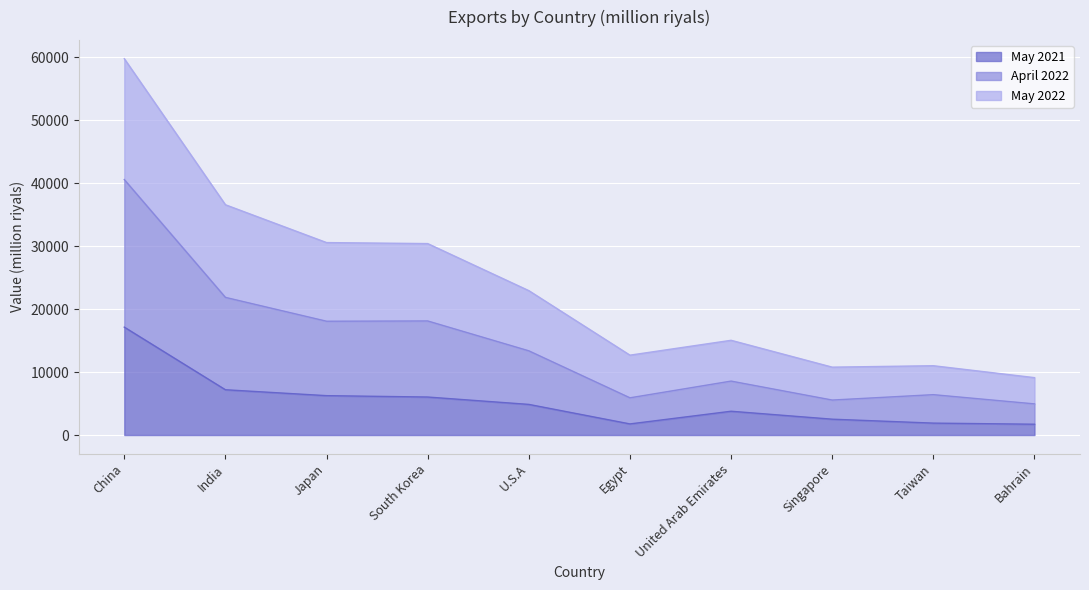

True or false: May 2021 and April 2022 intersect in this chart.

False